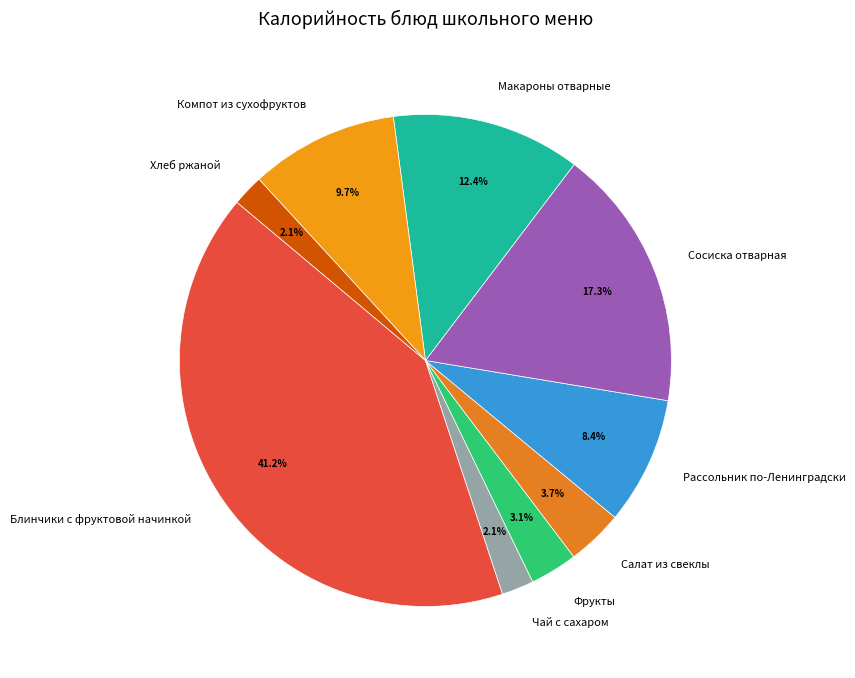

Between Рассольник по-Ленинградски and Компот из сухофруктов, which is larger?

Компот из сухофруктов